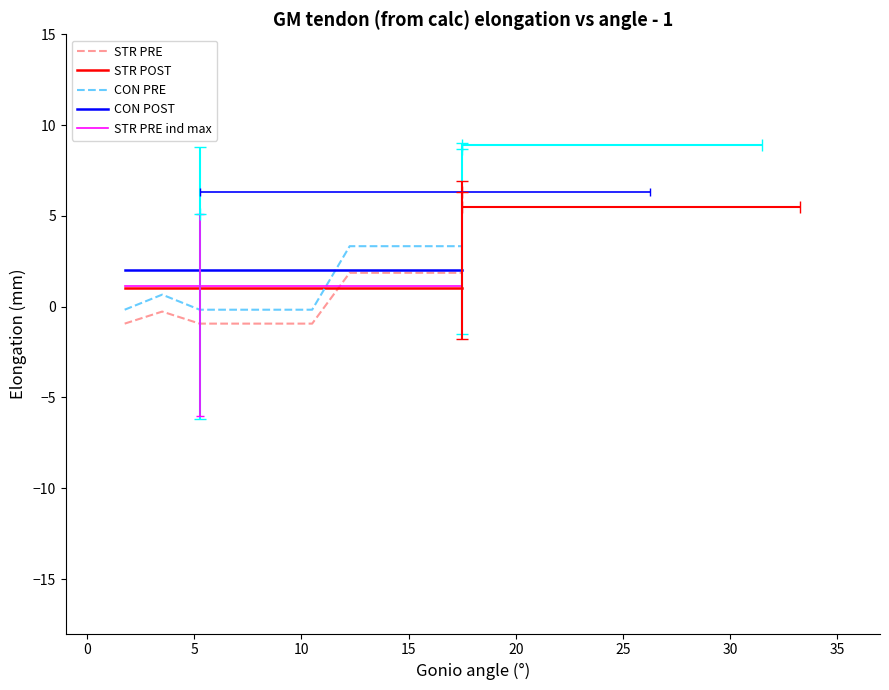

True or false: STR POST and CON POST cross at least once.

False